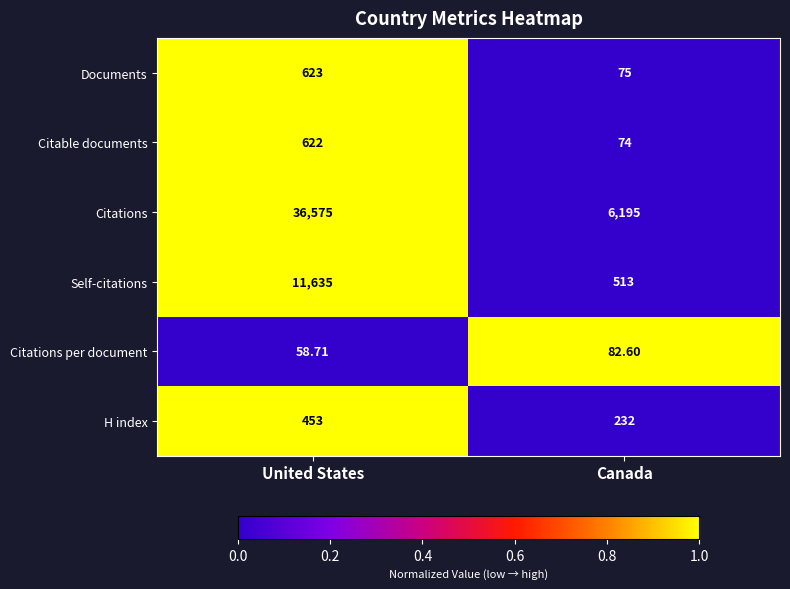

How many series are shown in this chart?

6